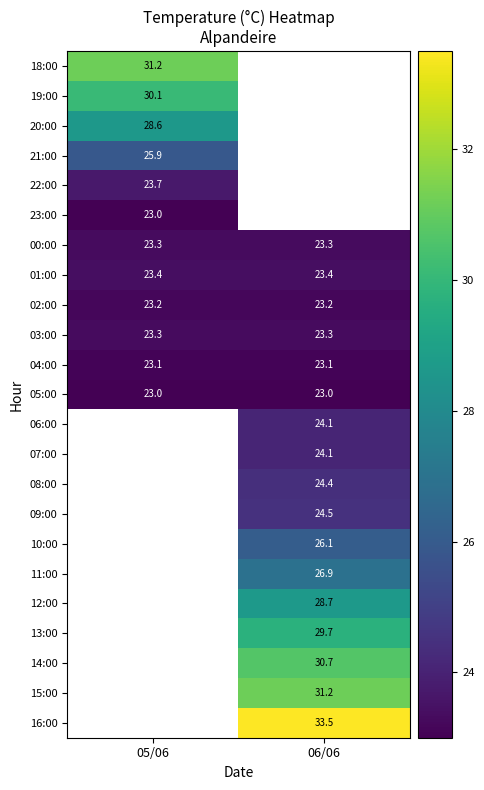

True or false: 05:00 has a value of 8.9 at 05/06.

False